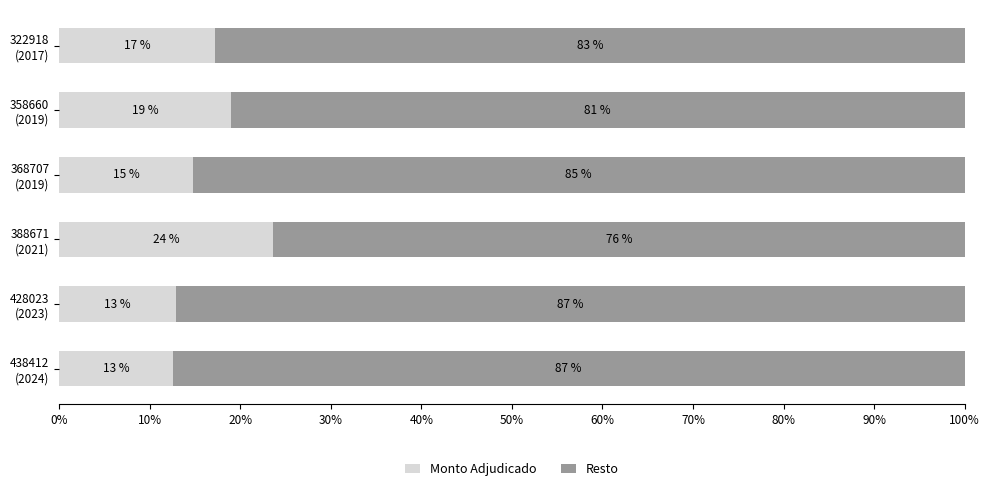

What is the maximum value for Monto Adjudicado?

23.6